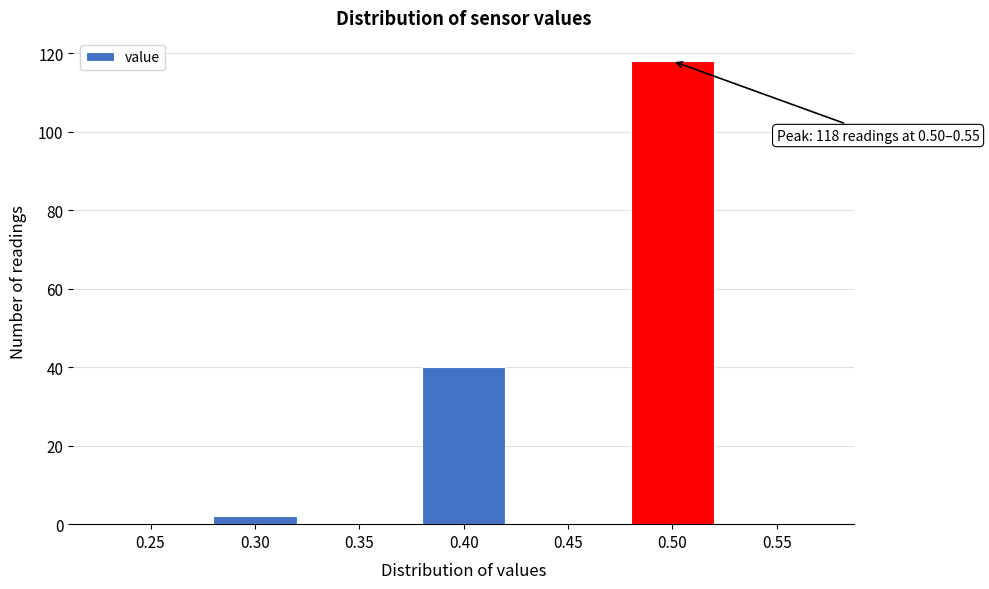

Reading left to right, list all the values displayed in this chart.

0.25=0	0.30=2	0.35=0	0.40=40	0.45=0	0.50=118	0.55=0